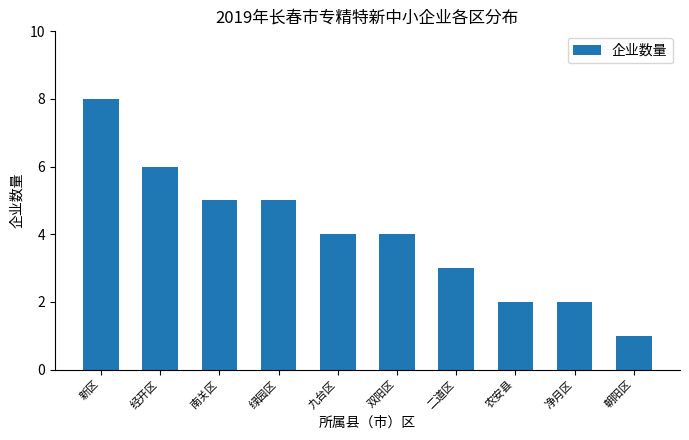

What is the average value?

4